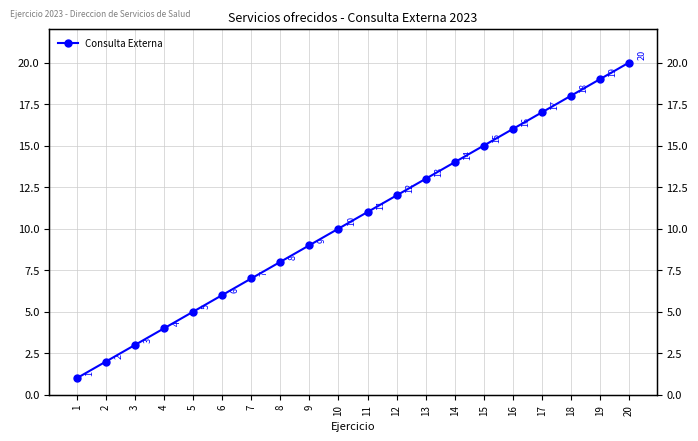

Which category has the lowest value across all series?

1